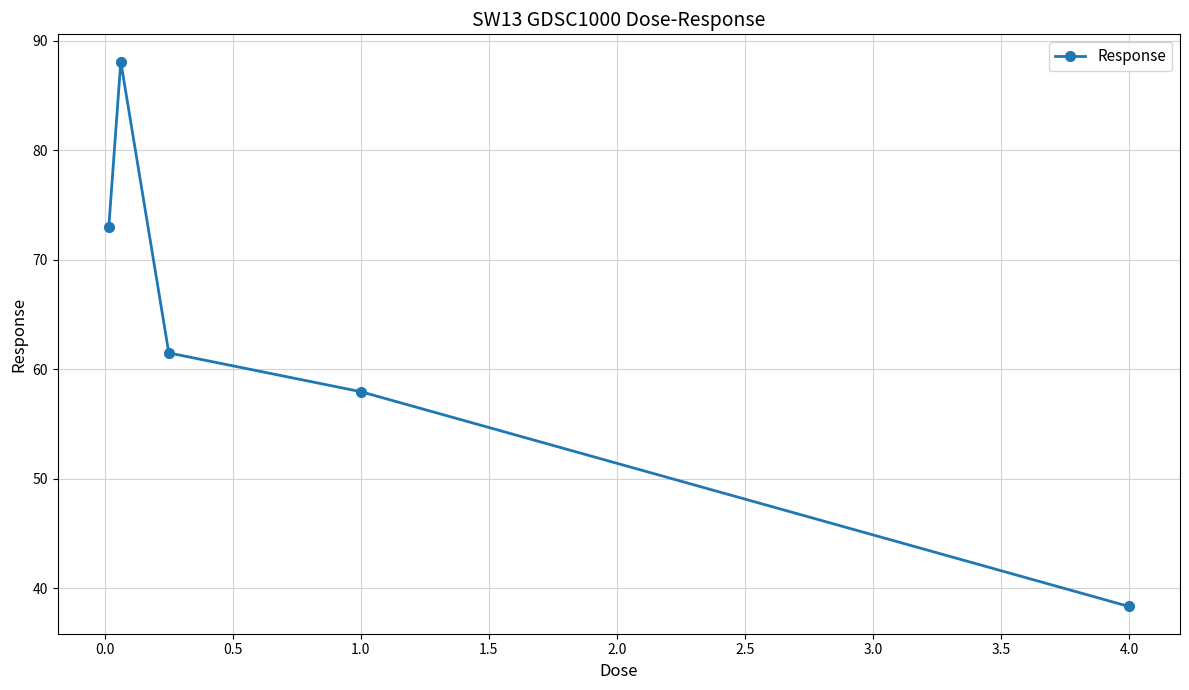

What is the maximum value shown in the chart?

88.1